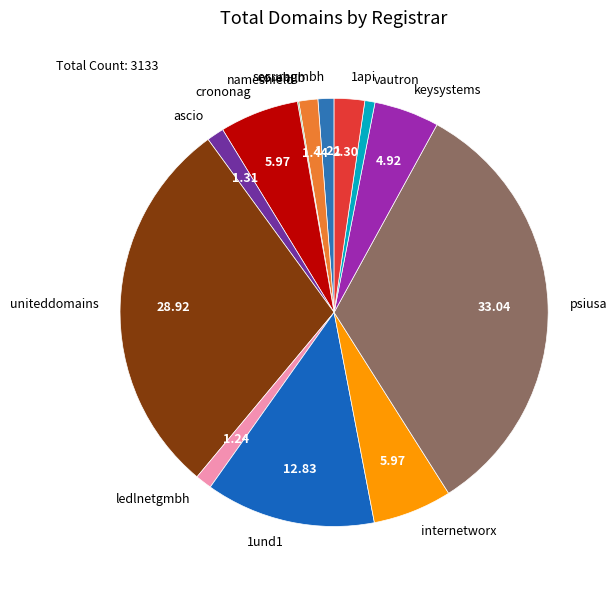

The 1api slice represents 14% of the pie. True or false?

False